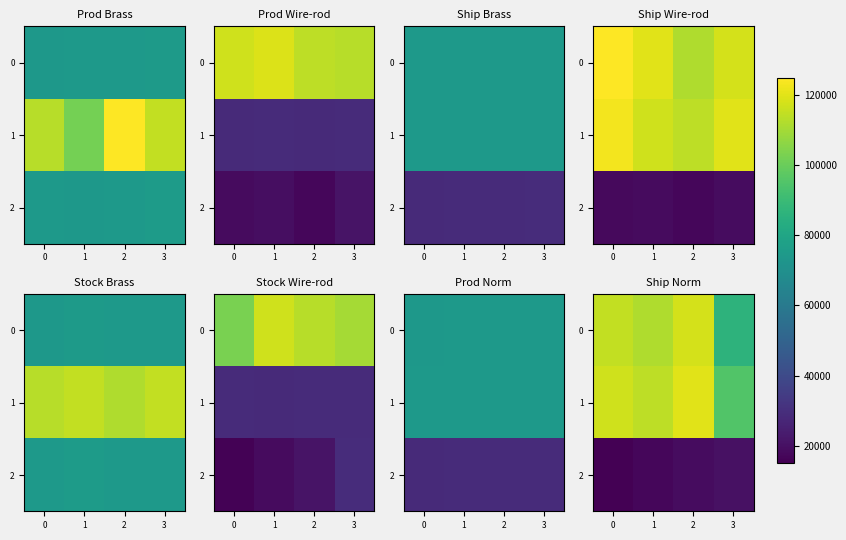

Which series has the largest total across all categories?

1